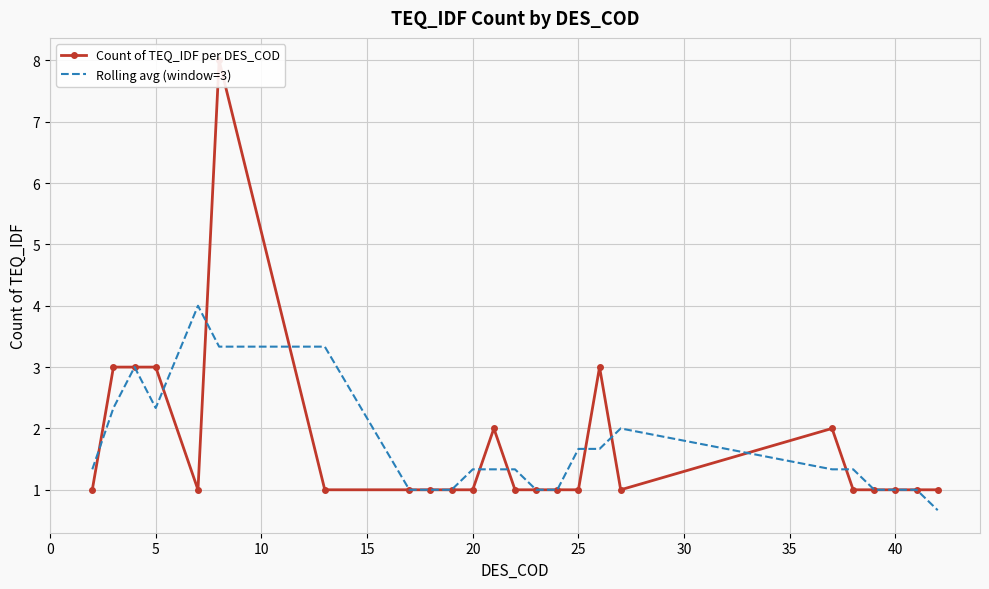

What is the maximum value for Rolling avg (window=3)?

4.0